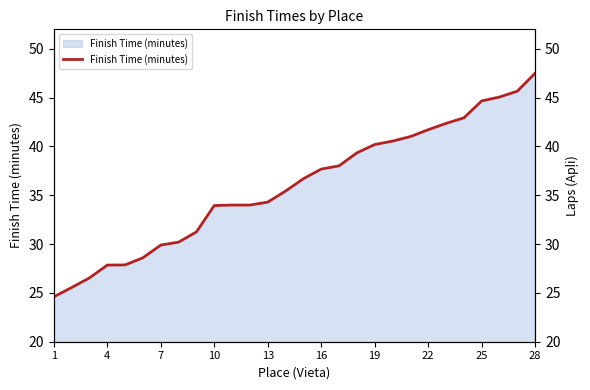

At which category does the chart reach its minimum across all series?

1